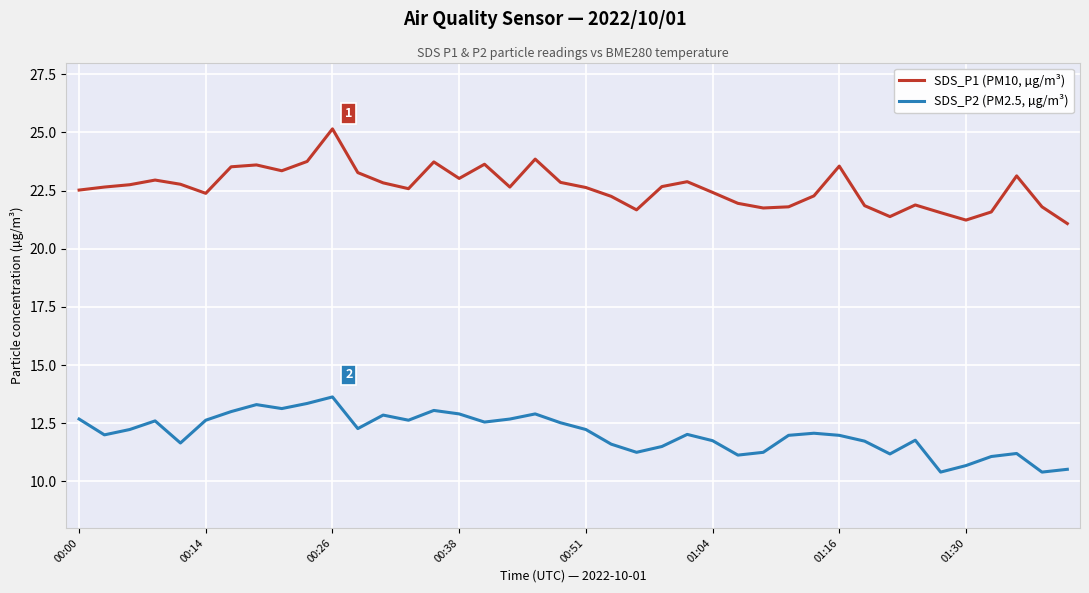

Rank the series by their maximum value, from highest to lowest.

SDS_P1 (PM10, µg/m³), SDS_P2 (PM2.5, µg/m³)